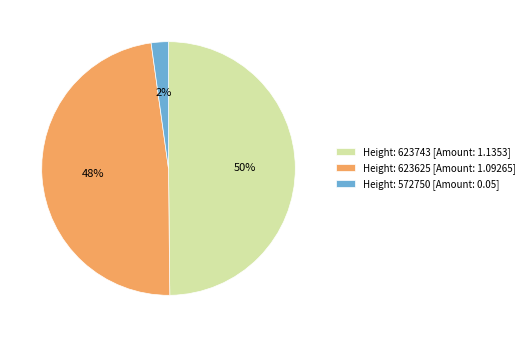

Is the sum of Height: 572750 [Amount: 0.05] and Height: 623743 [Amount: 1.1353] greater than half?

Yes